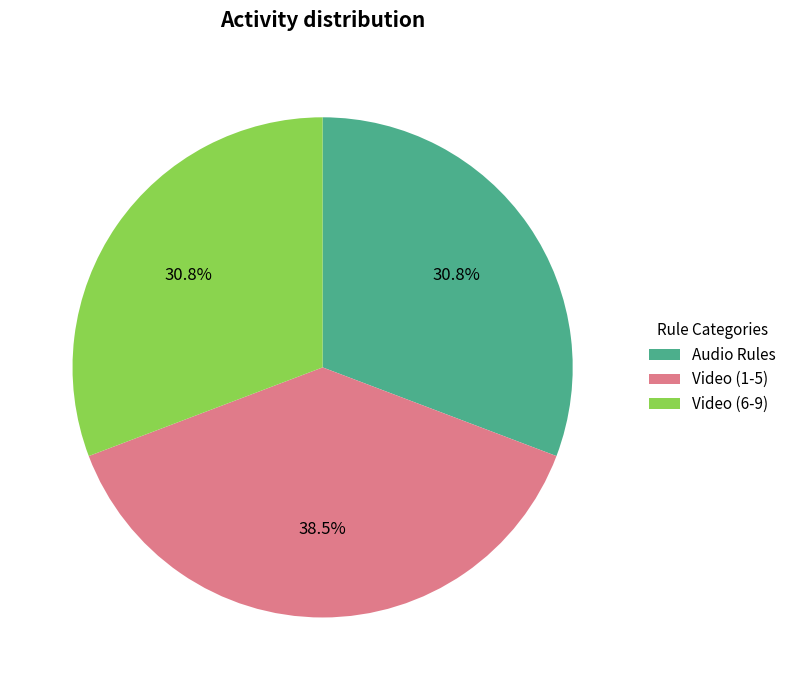

How many segments does this pie chart have?

3